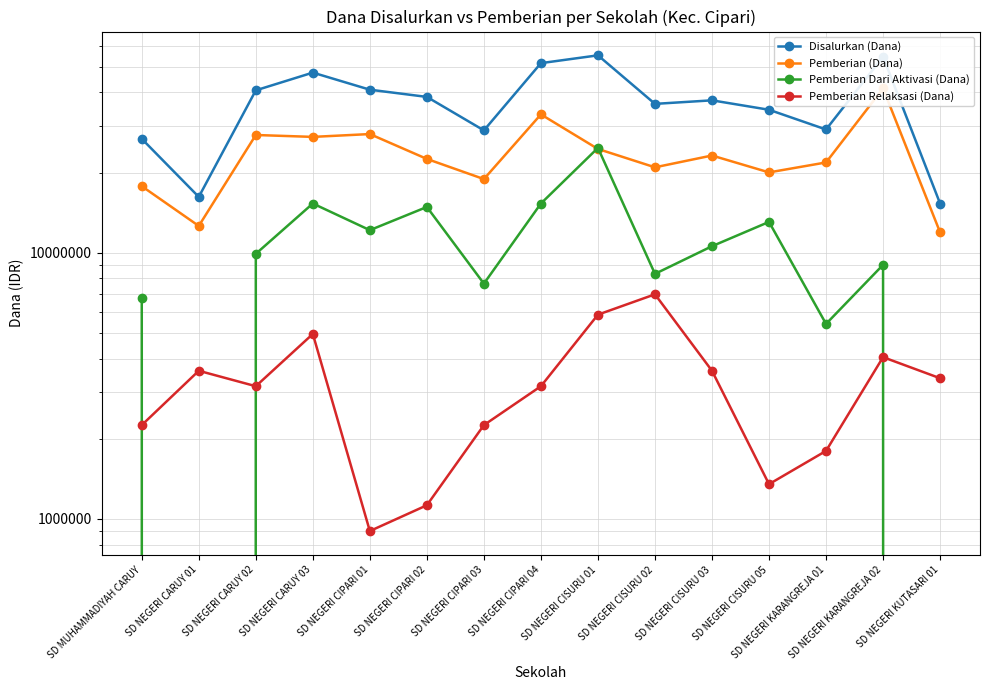

Reading left to right, extract all data points from this chart.

Disalurkan (Dana): 26775000	16200000	40725000	47475000	40950000	38475000	28800000	51525000	55125000	36225000	37350000	34425000	29025000	54450000	15300000
Pemberian (Dana): 17775000	12600000	27675000	27225000	27900000	22500000	18900000	33075000	24525000	20925000	23175000	20025000	21825000	41400000	11925000
Pemberian Dari Aktivasi (Dana): 6750000	0	9900000	15300000	12150000	14850000	7650000	15300000	24750000	8325000	10575000	13050000	5400000	9000000	0
Pemberian Relaksasi (Dana): 2250000	3600000	3150000	4950000	900000	1125000	2250000	3150000	5850000	6975000	3600000	1350000	1800000	4050000	3375000